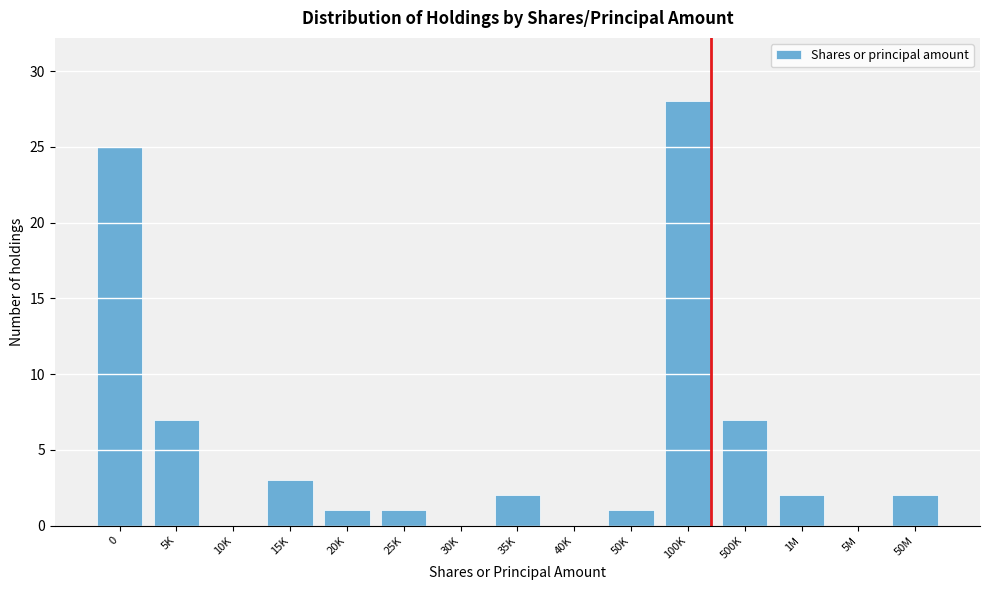

Reading left to right, extract all data points from this chart.

0=25	5K=7	10K=0	15K=3	20K=1	25K=1	30K=0	35K=2	40K=0	50K=1	100K=28	500K=7	1M=2	5M=0	50M=2